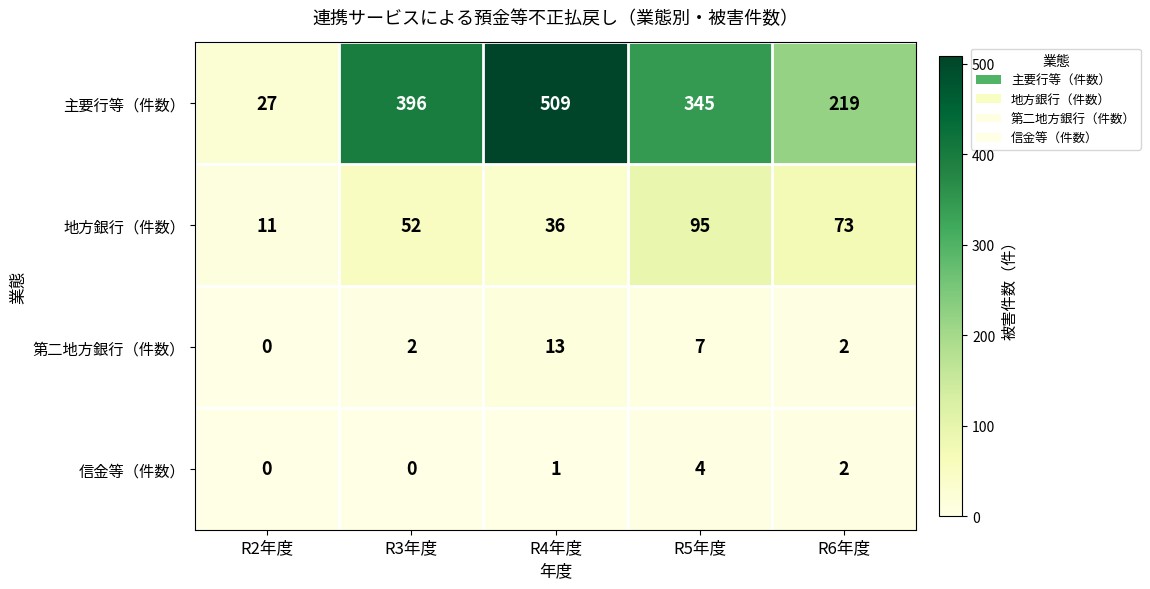

At which category is the sum across all series the highest?

R4年度